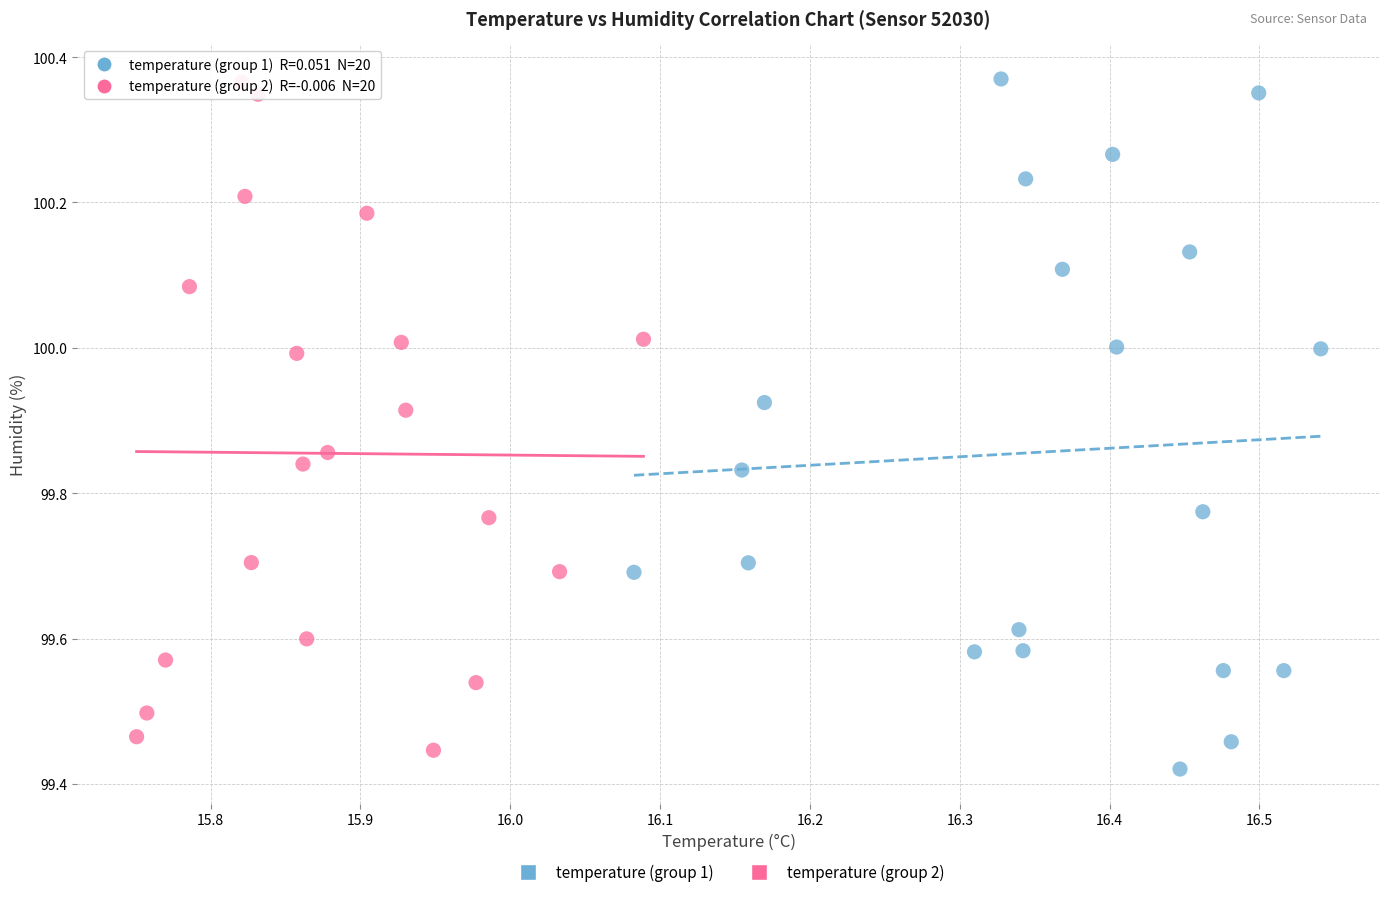

Which series has the widest spread of Y values?

temperature (group 1)